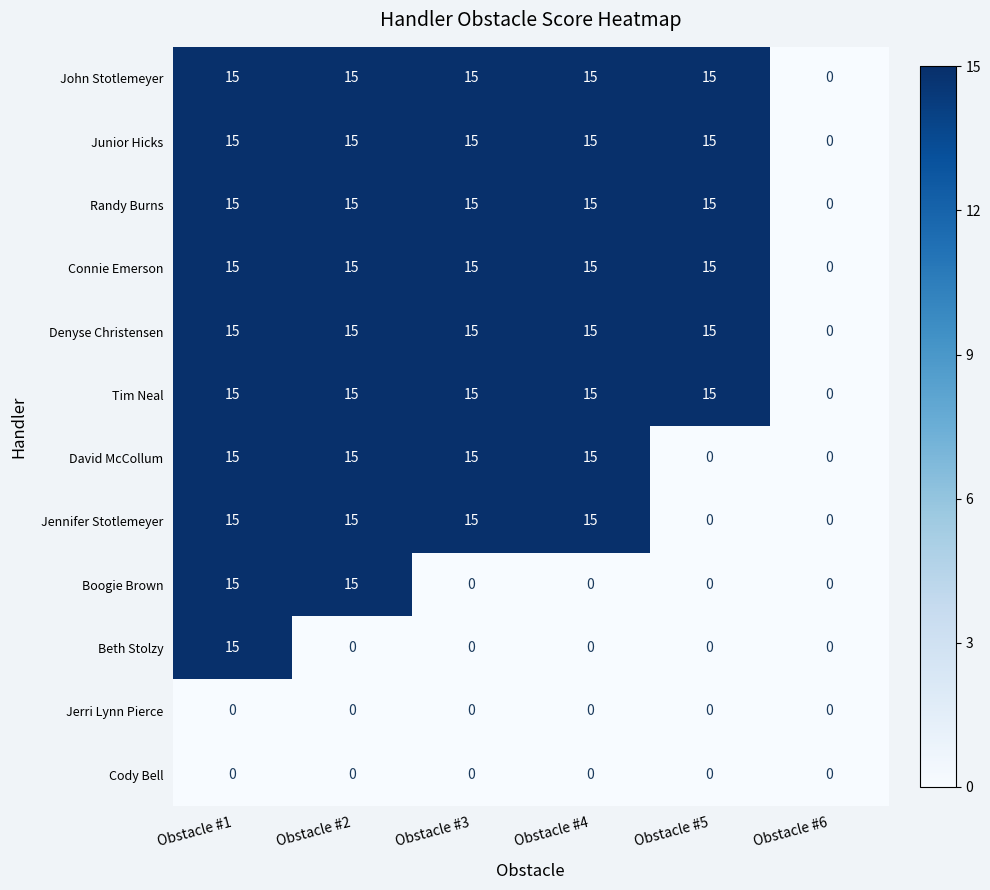

Which series changed the most between Obstacle #2 and Obstacle #3?

Boogie Brown